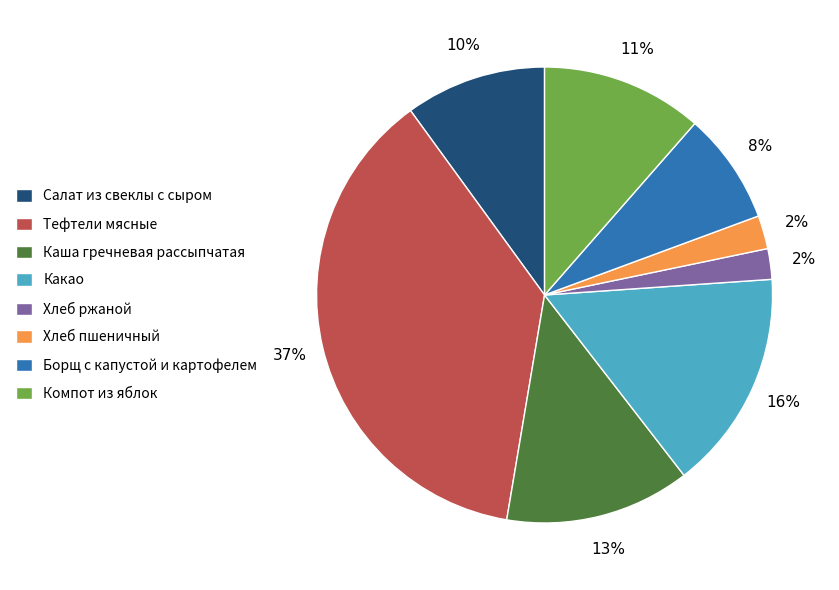

Approximately how many times larger is the value at Борщ с капустой и картофелем compared to Тефтели мясные?

0.2